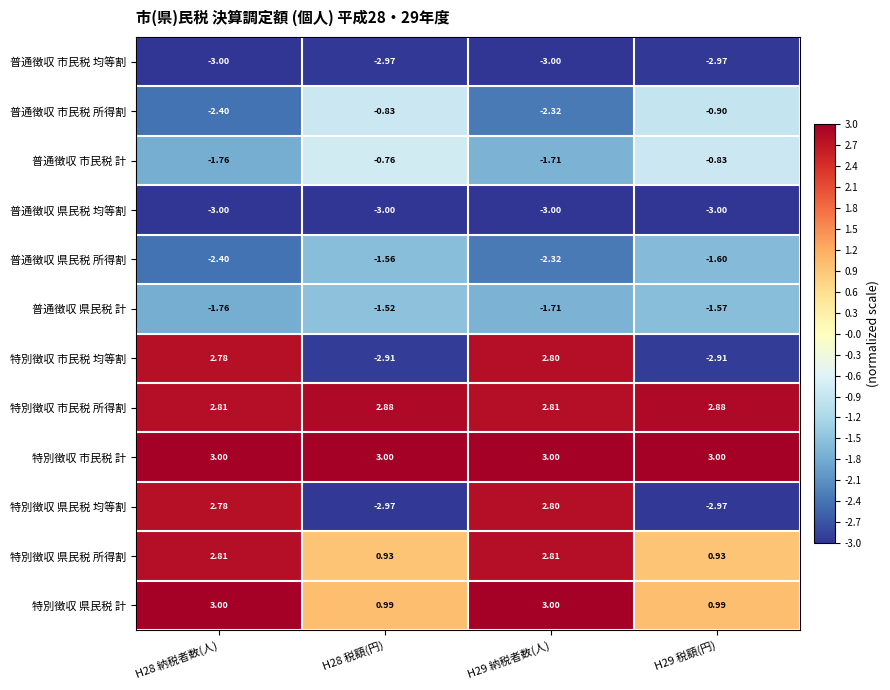

Which series has the widest spread of values?

特別徴収 県民税 均等割